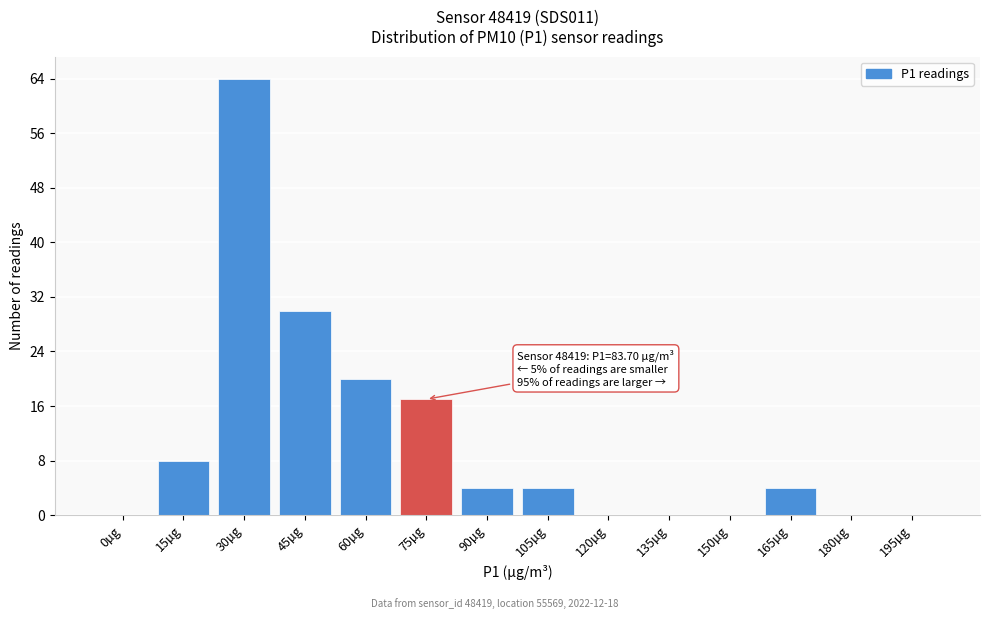

Reading left to right, extract all data points from this chart.

0µg=0	15µg=8	30µg=64	45µg=30	60µg=20	75µg=17	90µg=4	105µg=4	120µg=0	135µg=0	150µg=0	165µg=4	180µg=0	195µg=0